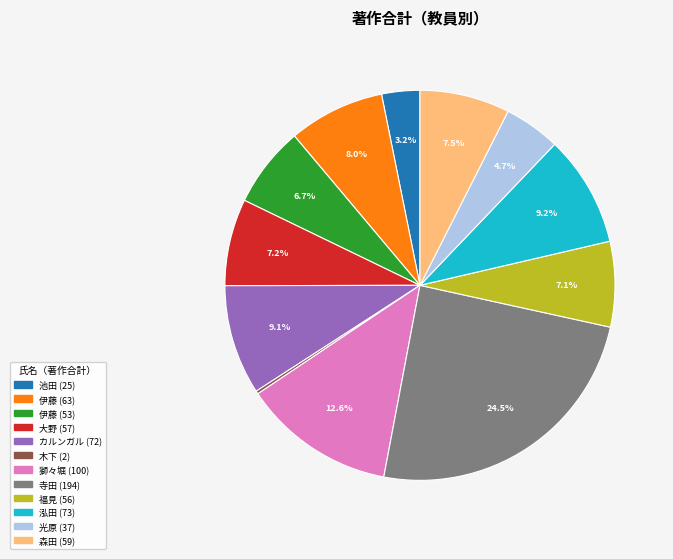

Is there any slice that represents more than half of the pie?

No